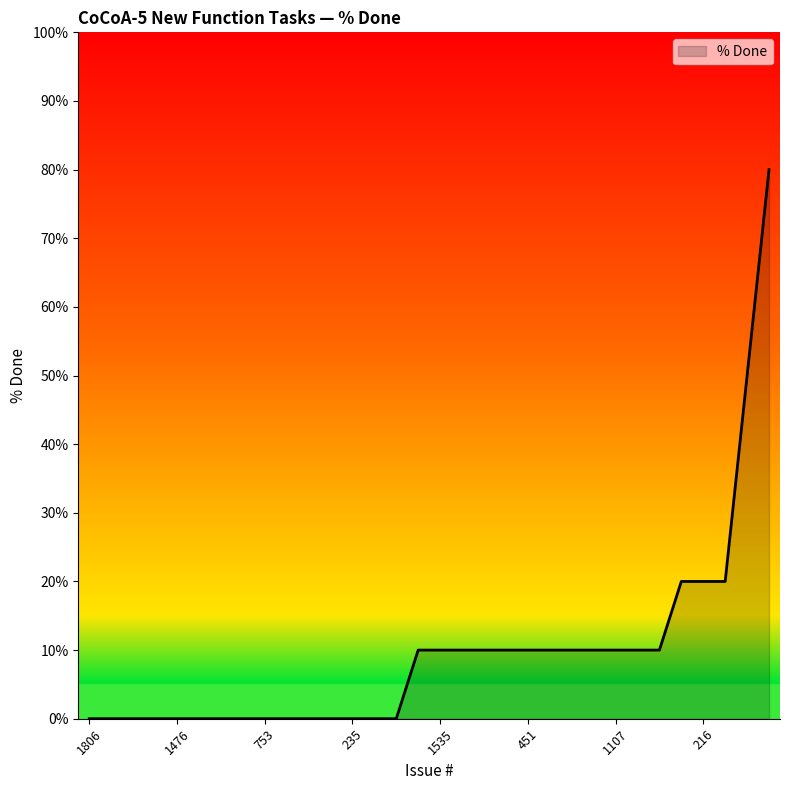

Count the values in the range 0 to 10.

27